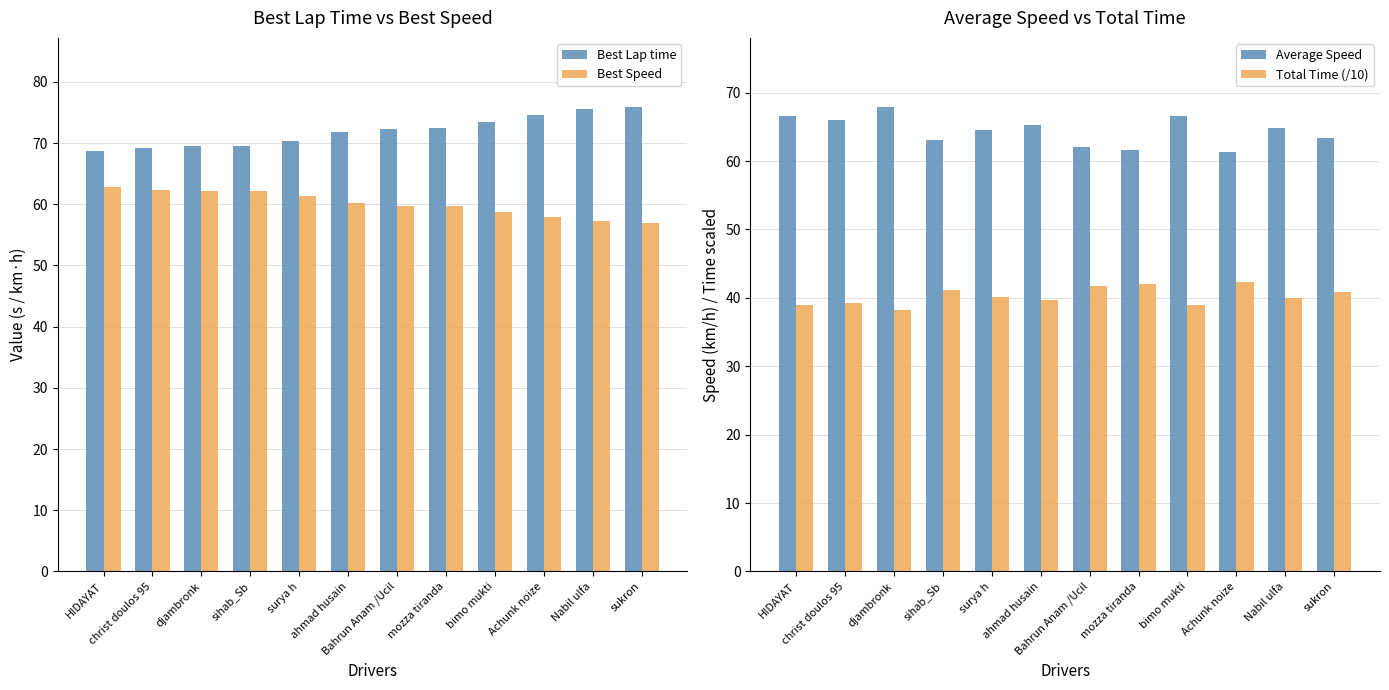

Are the bars horizontal?

No